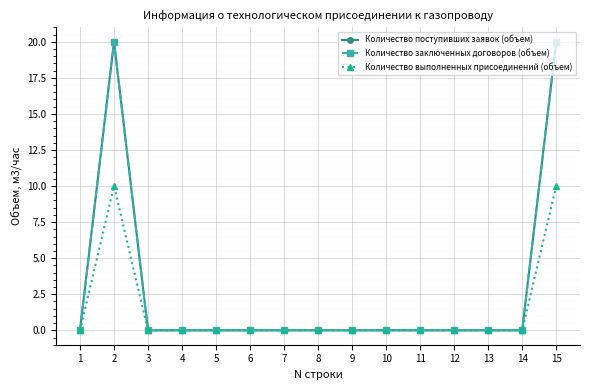

How many interior local peaks does the Количество выполненных присоединений (объем) series have?

1